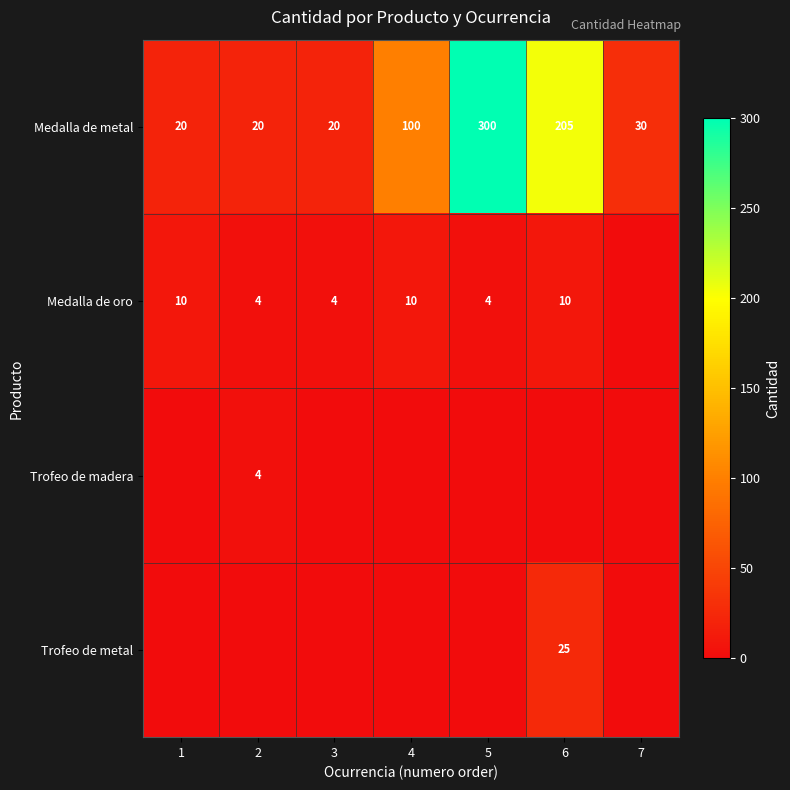

Rank the categories by Trofeo de metal value from highest to lowest.

6, 1, 2, 3, 4, 5, 7